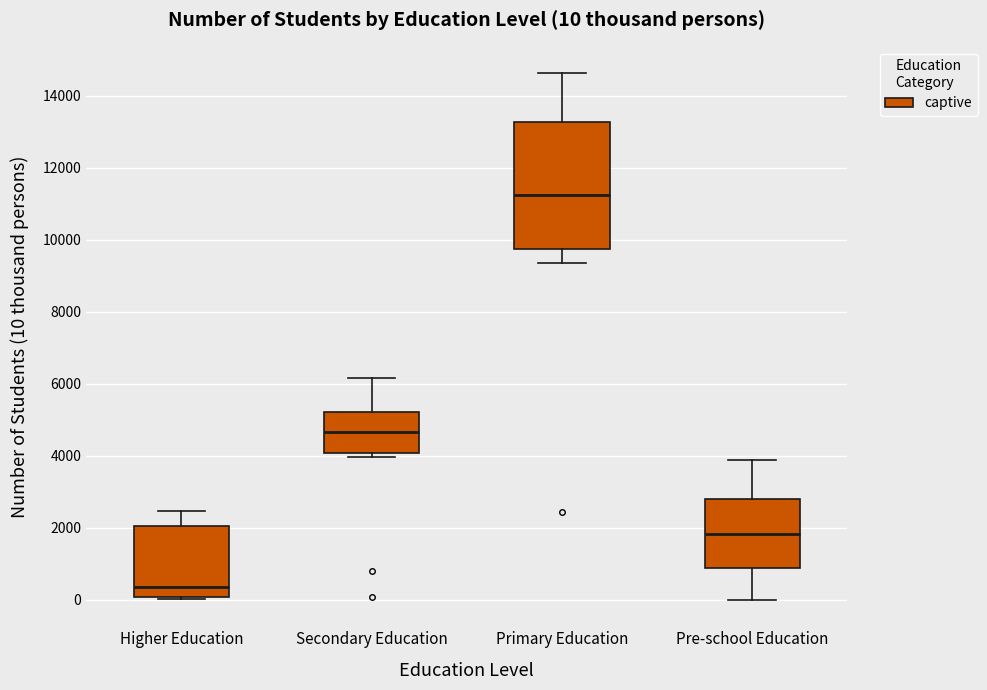

Which box's median line is the lowest?

Higher Education